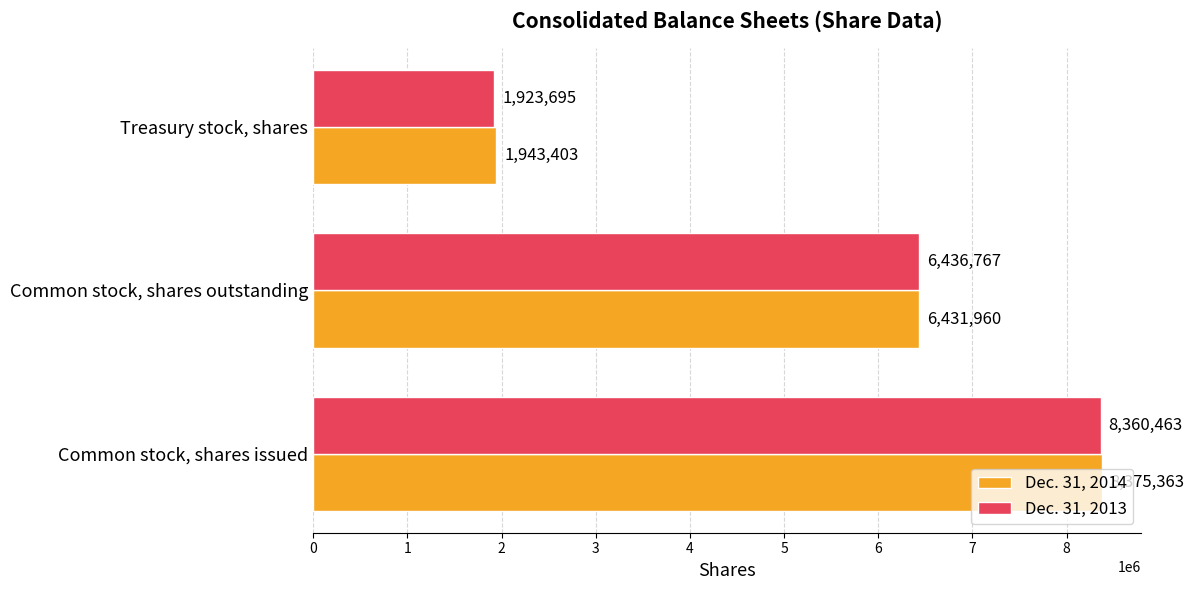

Rank the series by their maximum value, from lowest to highest.

Dec. 31, 2013, Dec. 31, 2014